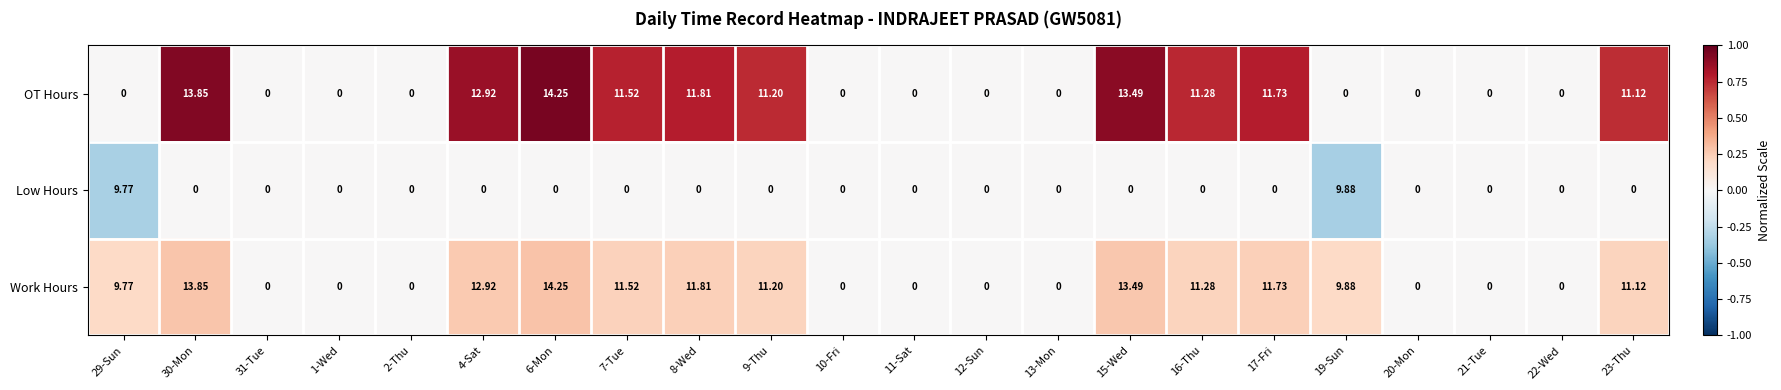

Which series has the largest total across all categories?

Work Hours